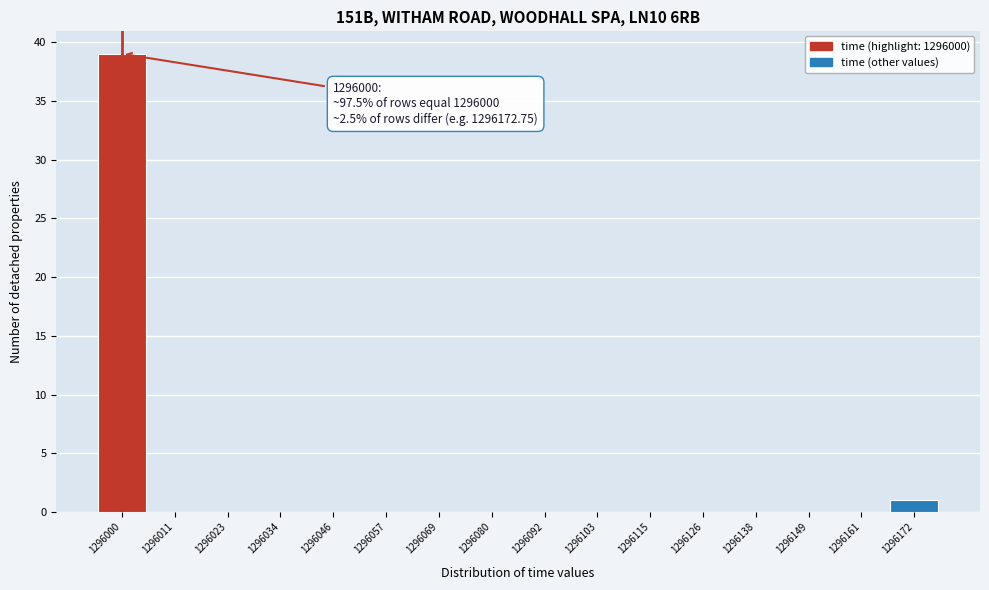

Over which range of the x-axis is the bar tallest?

1295994 to 1296006